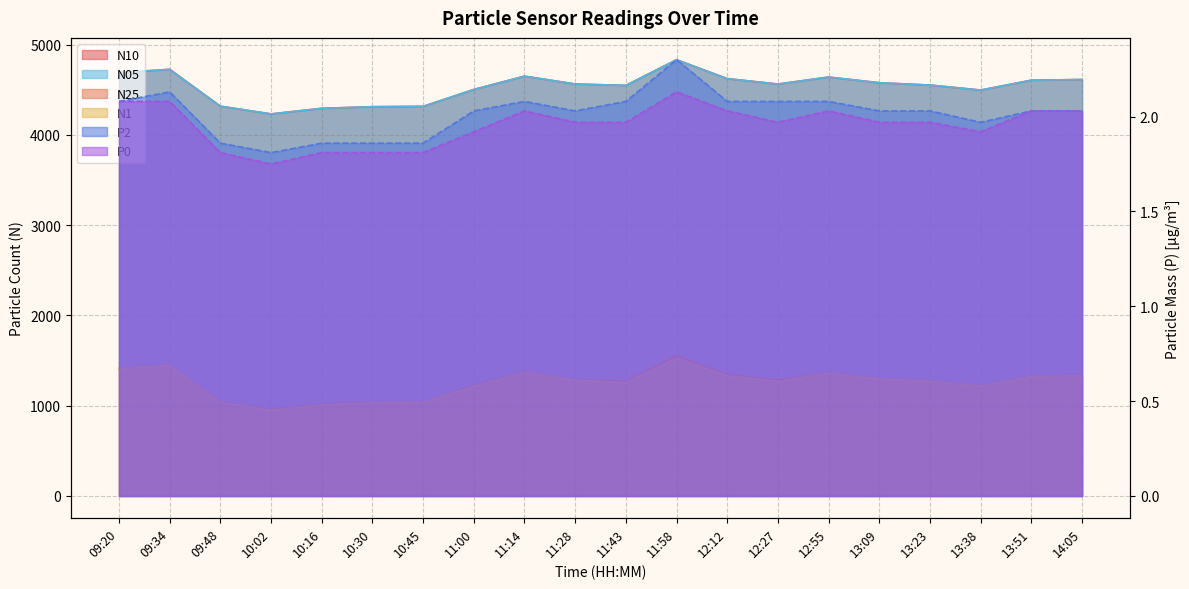

How many interior local peaks does the P0 series have?

3